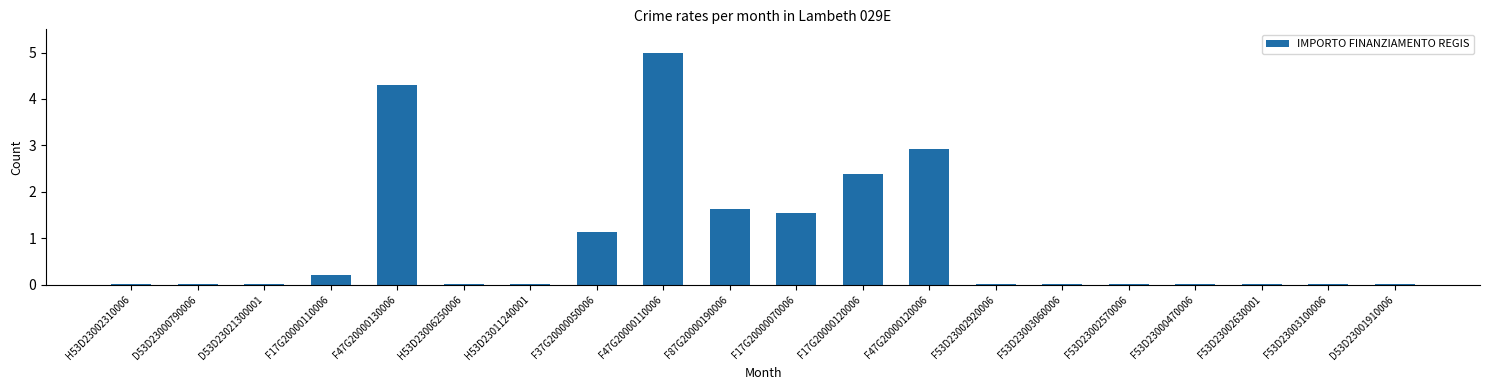

Between F17G20000070006 and F47G20000130006, which is larger?

F47G20000130006